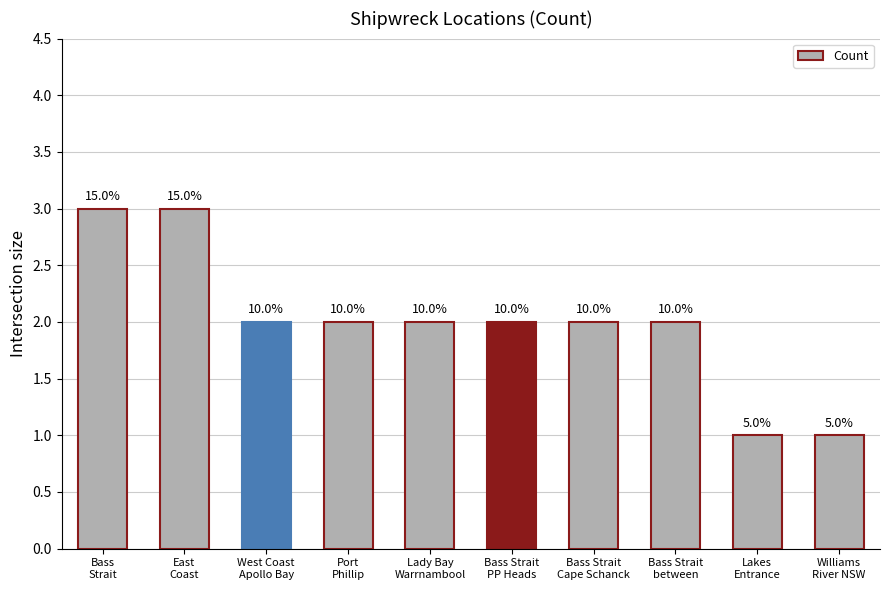

Which label corresponds to the largest value in the chart?

Bass
Strait